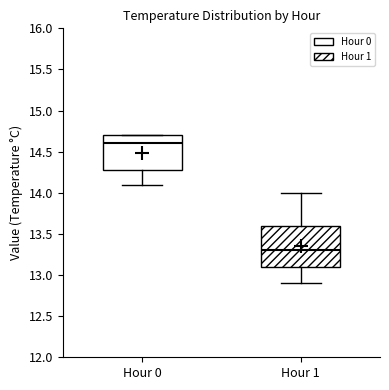

Reading left to right, read every box against the y-axis: the position of its median line, the range the box covers, and the ends of its whiskers. The values are not printed on the chart, so give them approximately, as read against the axis.

Hour 0: median 14.6, box 14.3 to 14.7, whiskers 14.1 to 14.7
Hour 1: median 13.3, box 13.1 to 13.6, whiskers 12.9 to 14.0